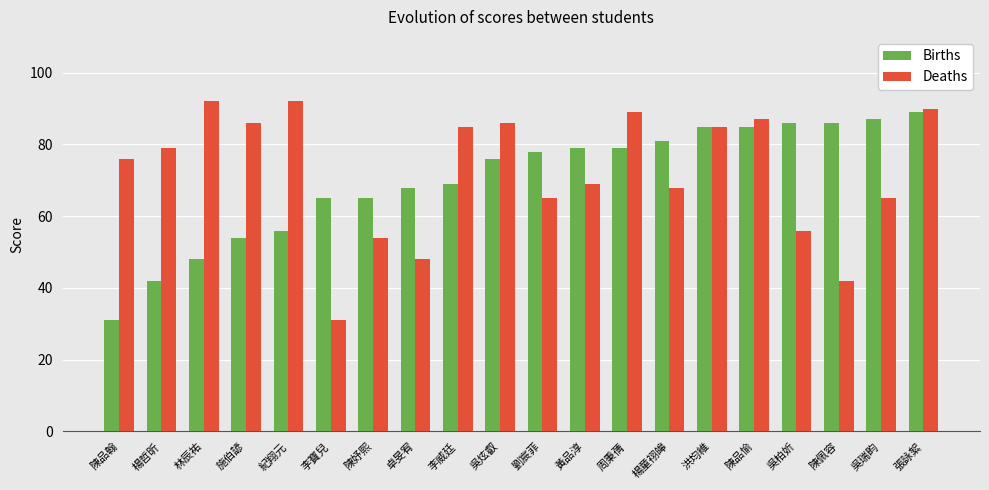

Which category has the highest value in the Births series?

張詠絮